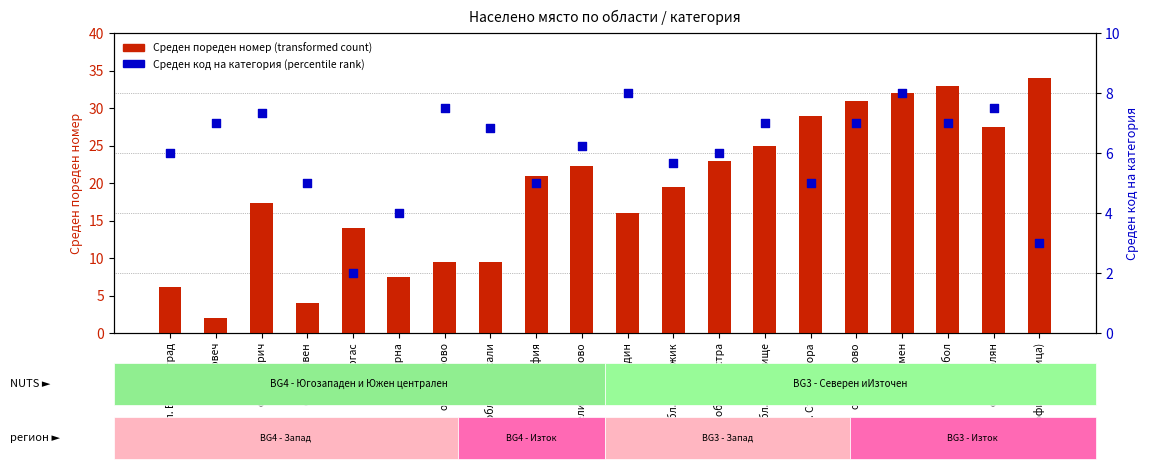

Which series contains the lowest Y value?

Среден пореден номер (transformed count)